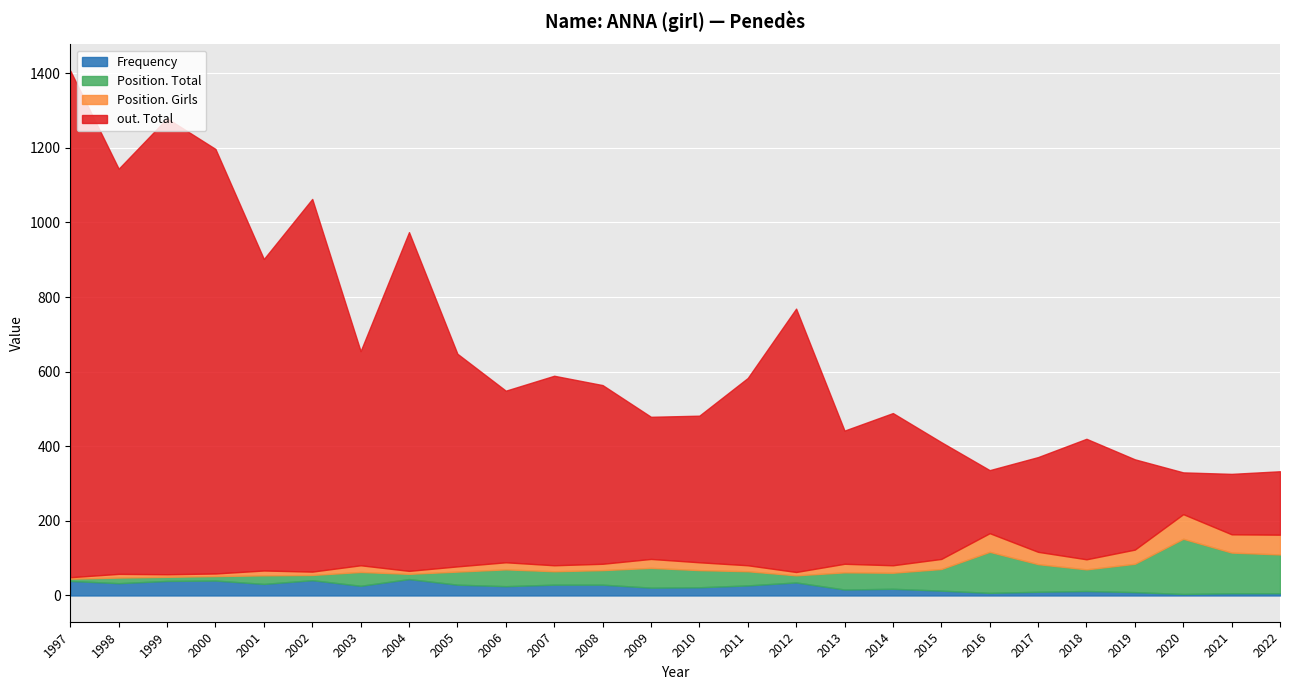

At which label does Frequency reach its minimum?

2020